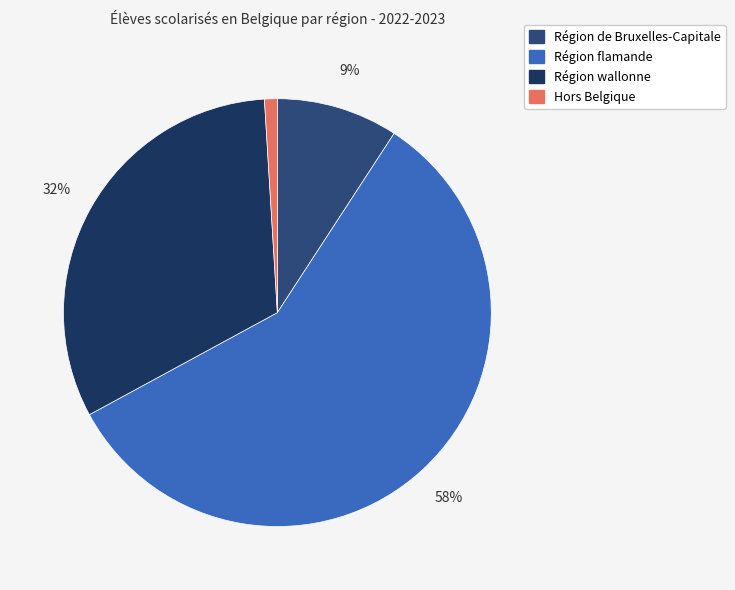

Which slice is the largest?

Région flamande